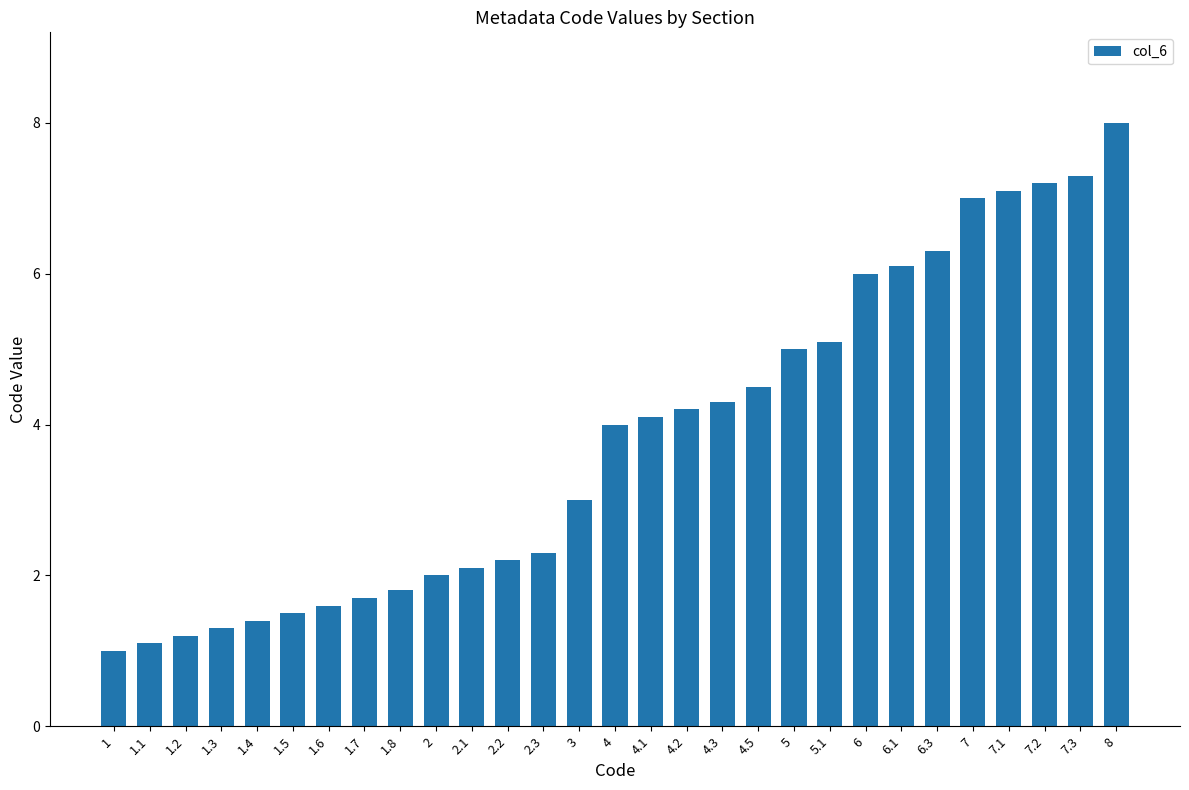

What is the sum of the values at 7 and 2.2?

9.2